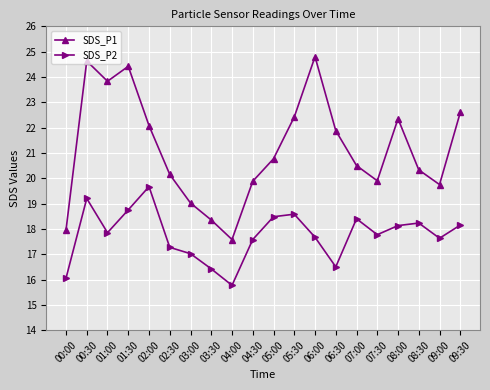

How many series are shown in this chart?

2